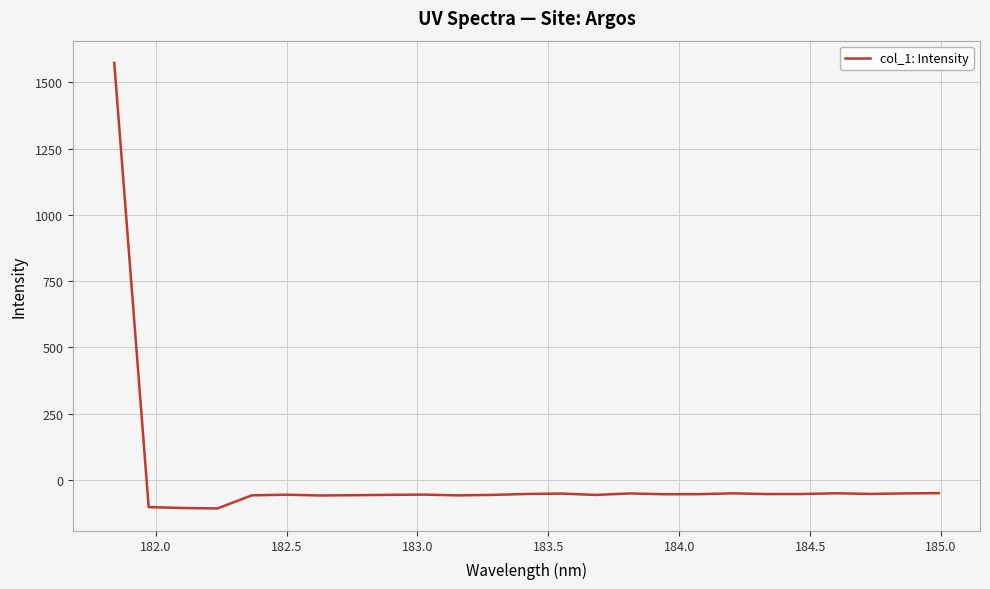

What is the difference between the maximum and minimum values?

1681.3